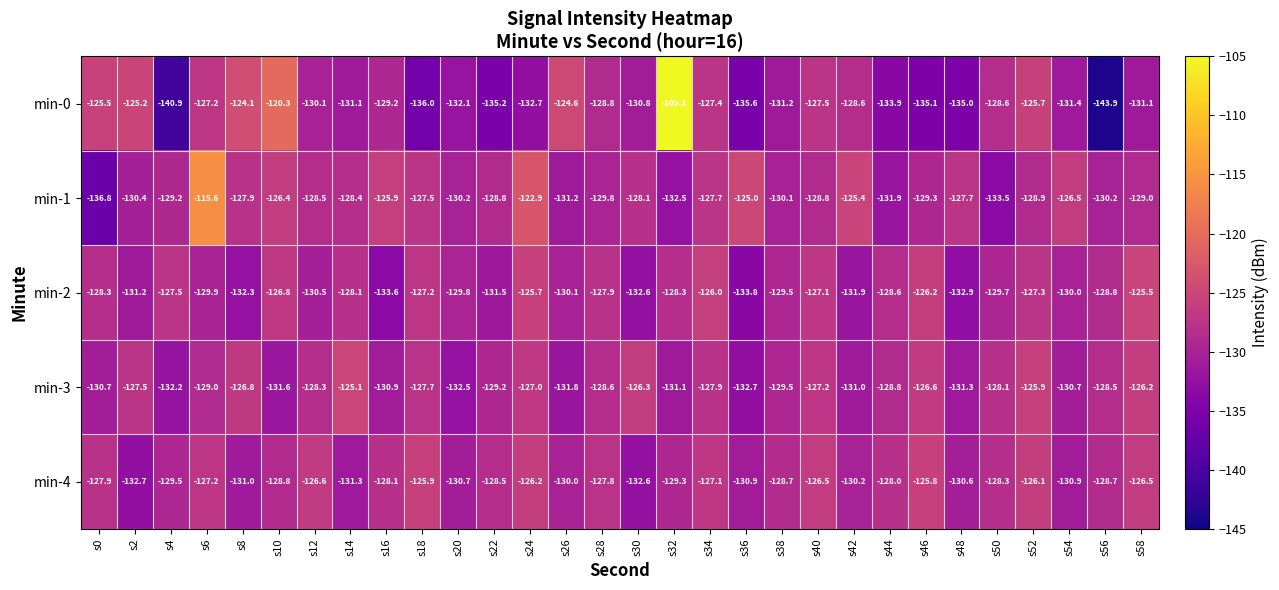

Which series has the widest spread of values?

min-0